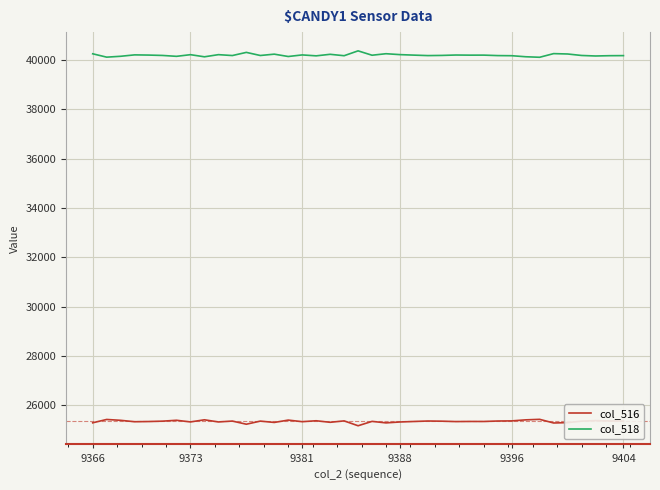

What is the greatest value displayed?

40366